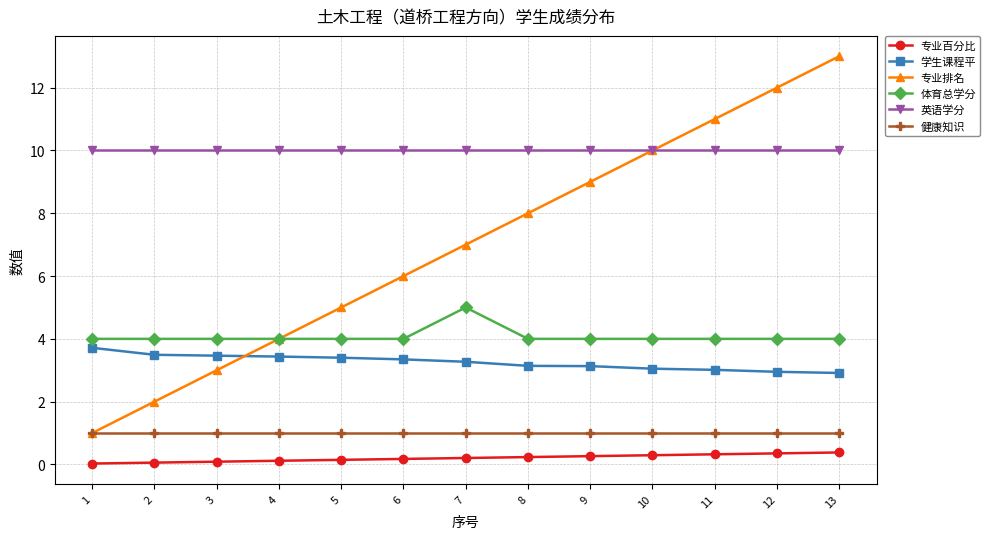

At how many categories does at least one series exceed 4?

13